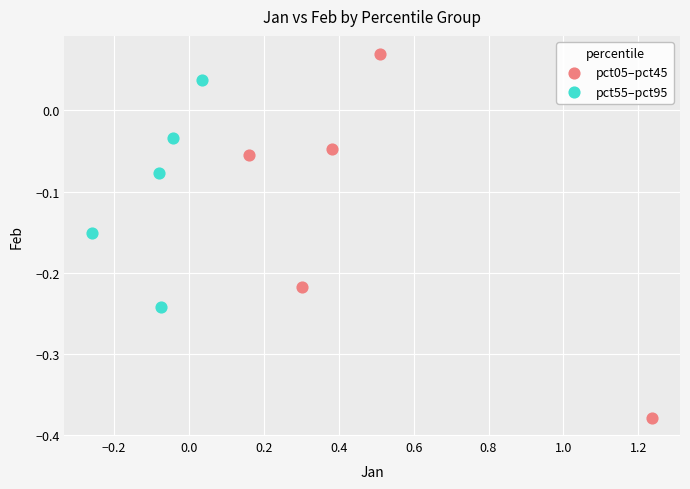

Which series has the largest Y range (max minus min)?

pct05–pct45